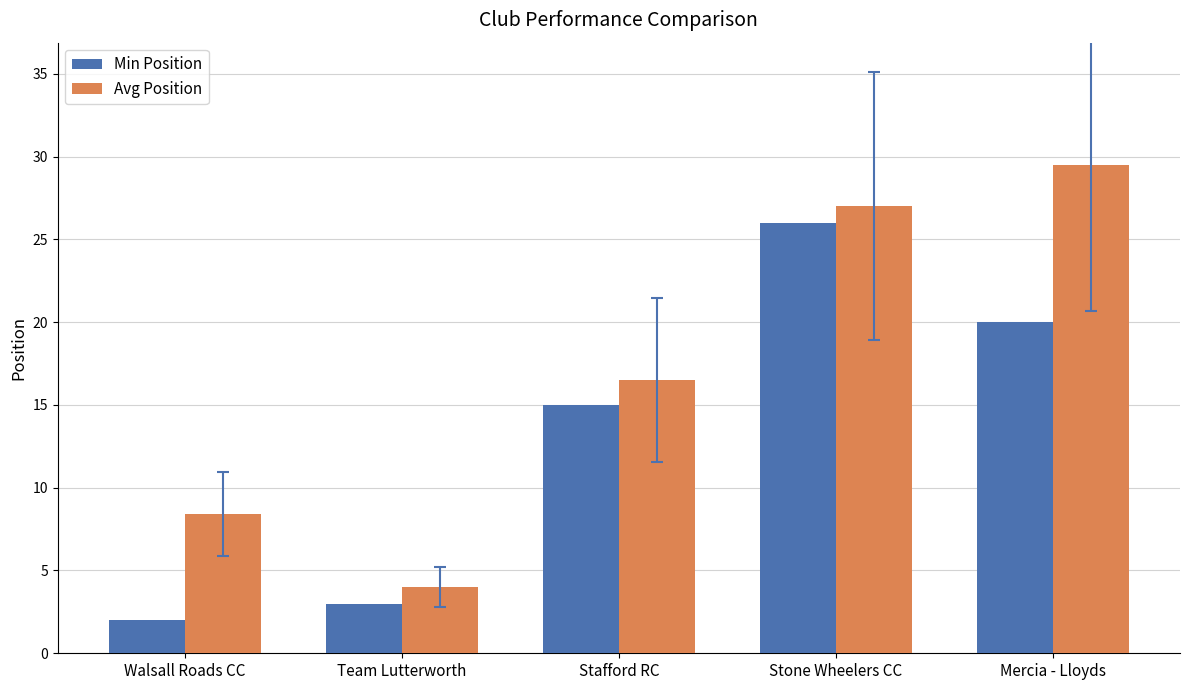

List the series in order of their peak value, highest first.

Avg Position, Min Position